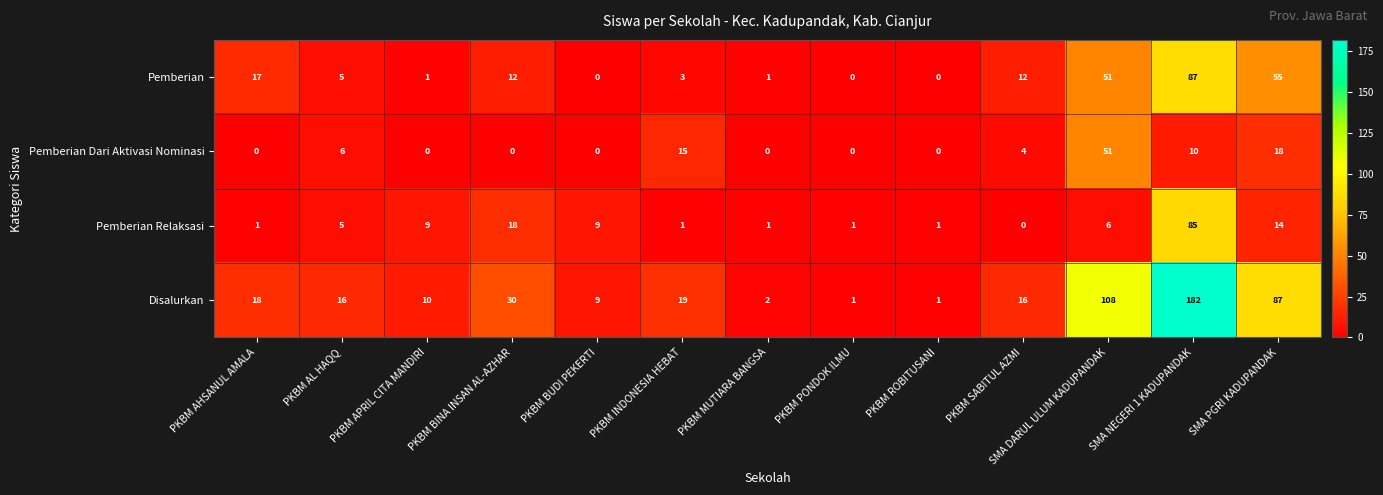

What is the sum of all Pemberian values?

244